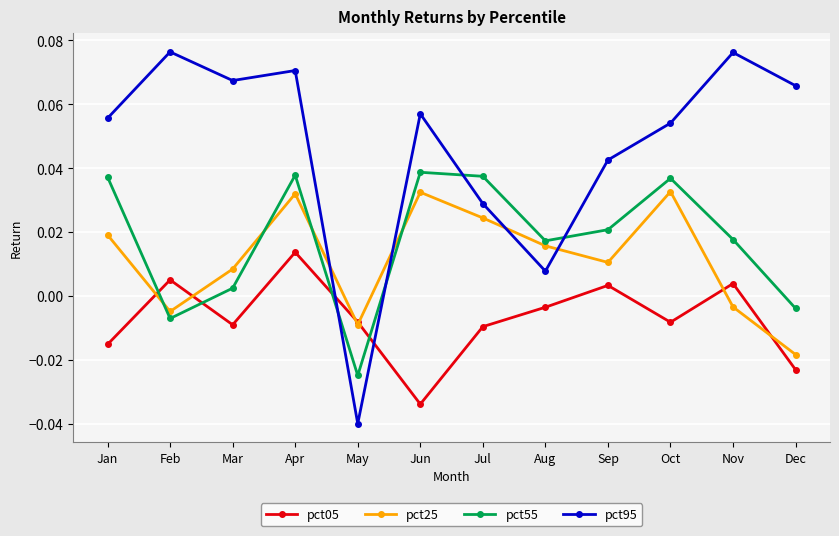

What are all the series names shown in the legend?

pct05, pct25, pct55, pct95